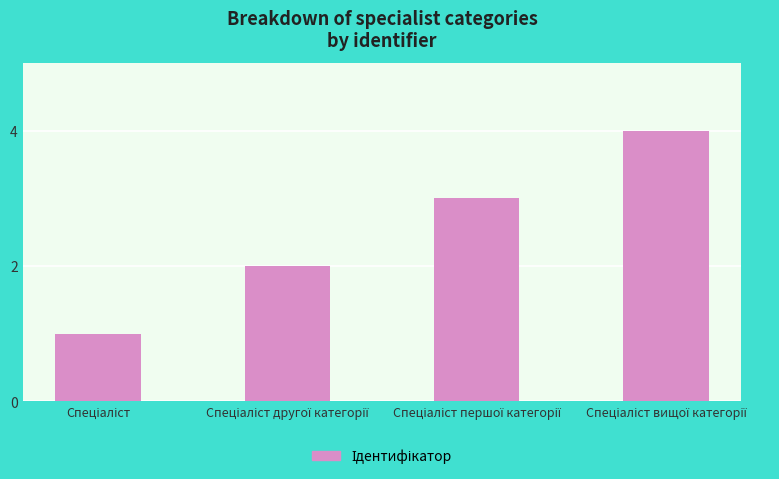

What is the maximum value shown in the chart?

4